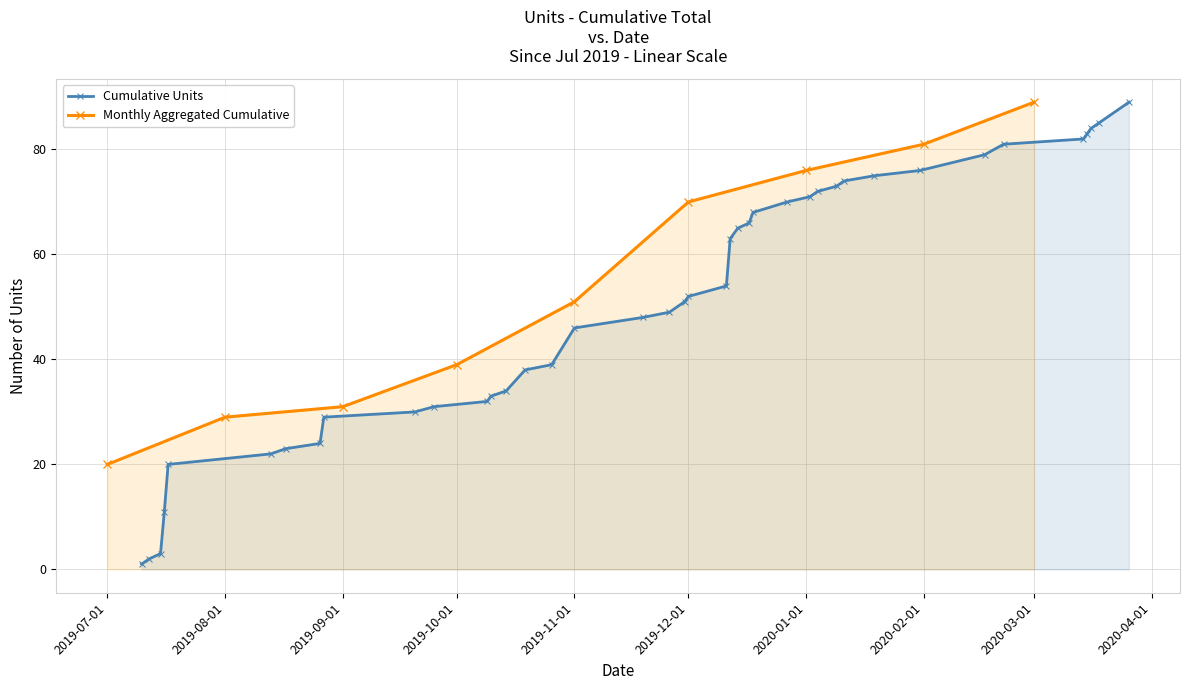

What is the highest value of the Cumulative Units series?

89